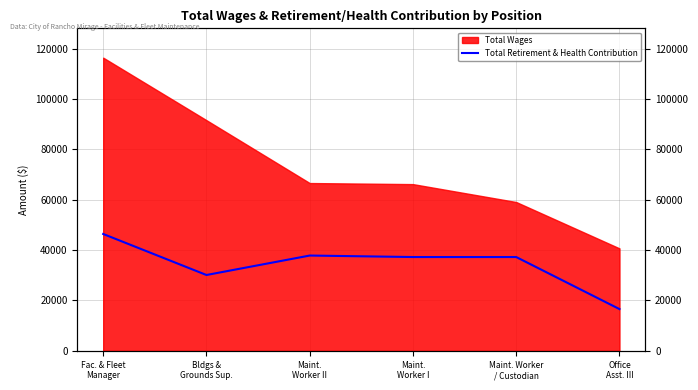

The value at Fac. & Fleet
Manager is 10765. True or false?

False